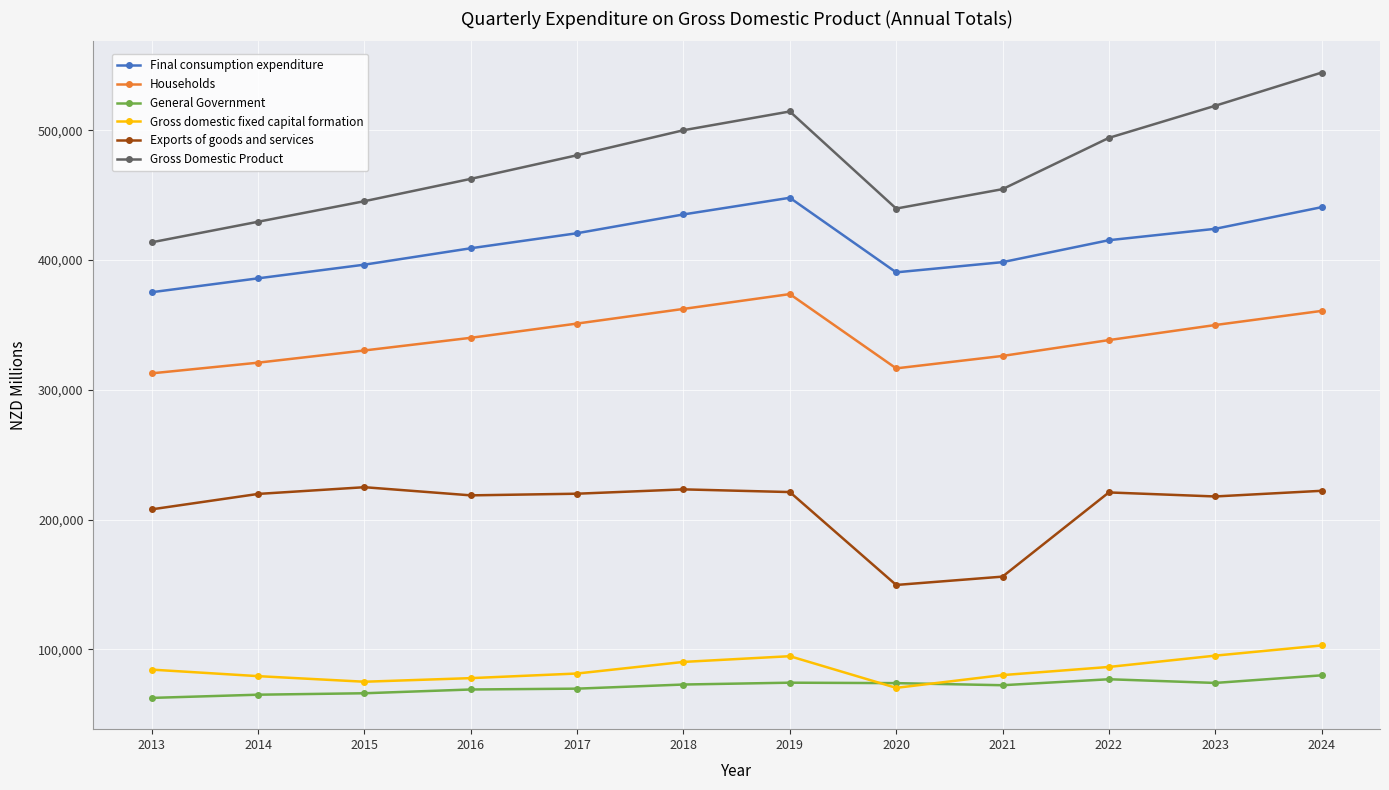

What is the difference between the highest and lowest values at 2024?

464549